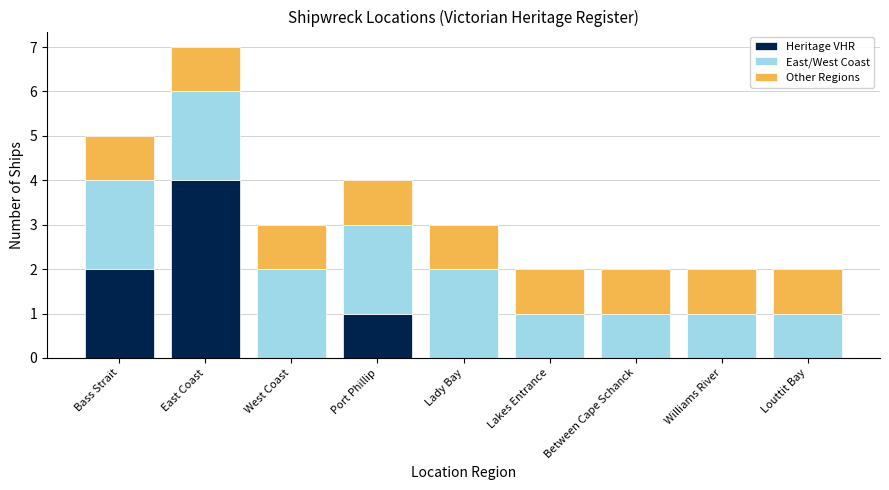

At which category is the sum across all series the highest?

East Coast